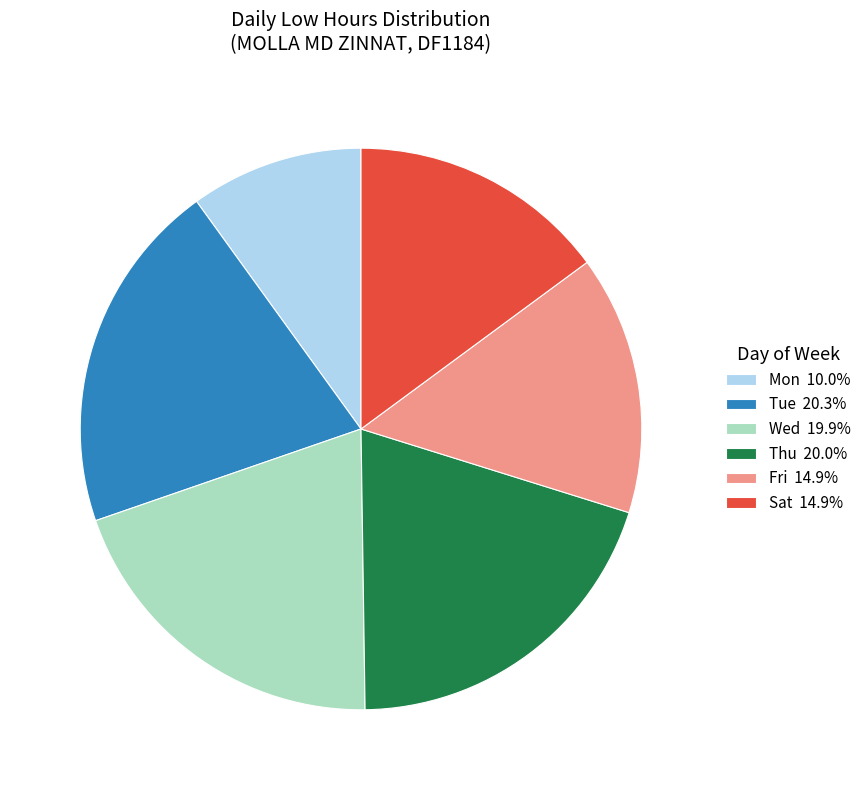

Does Tue 20.3% represent more than half of the total?

No